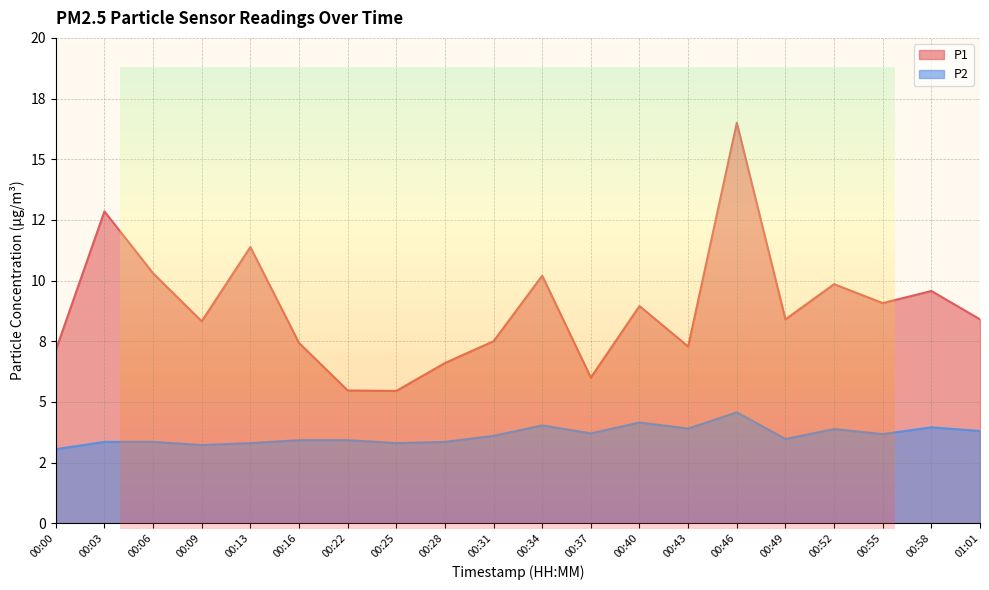

How many data points in P1 are less than 8?

8